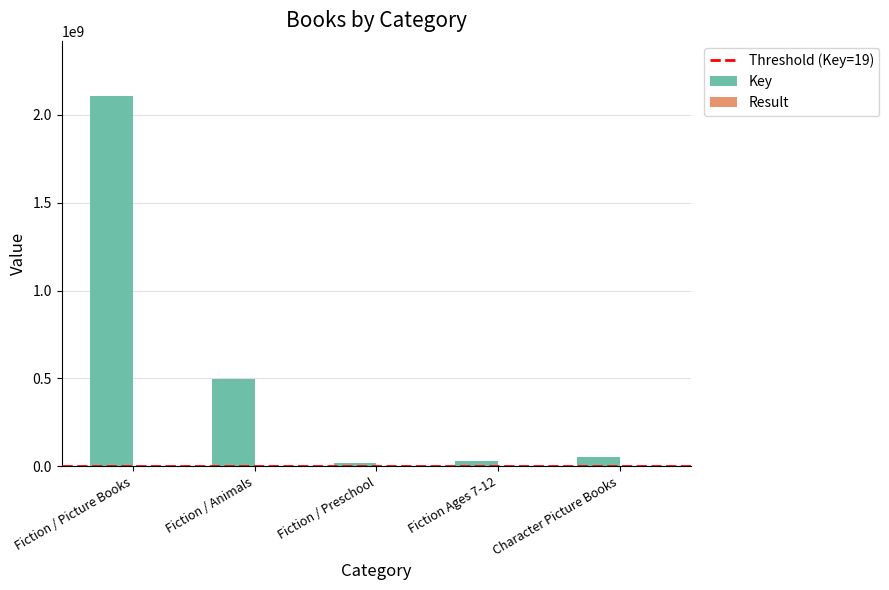

Which series has the largest total across all categories?

Key